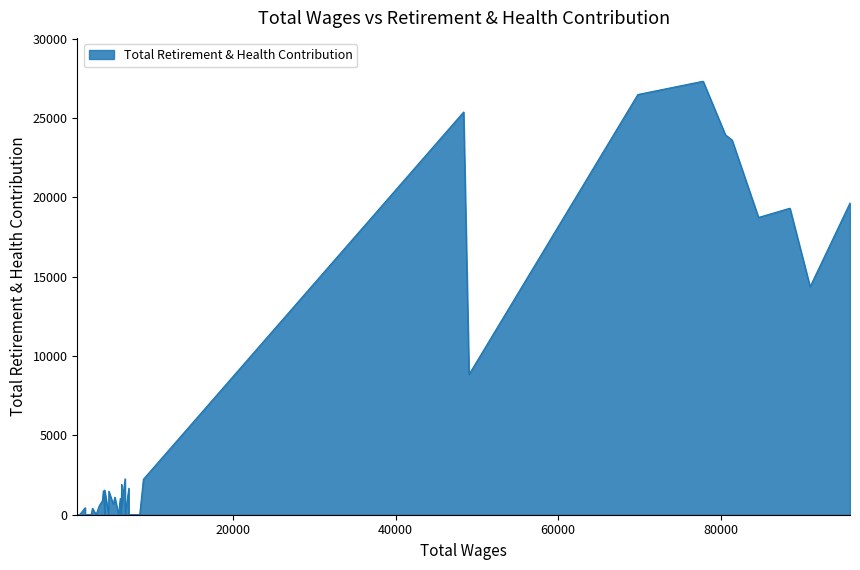

True or false: the data has more than 2 interior local peaks.

True